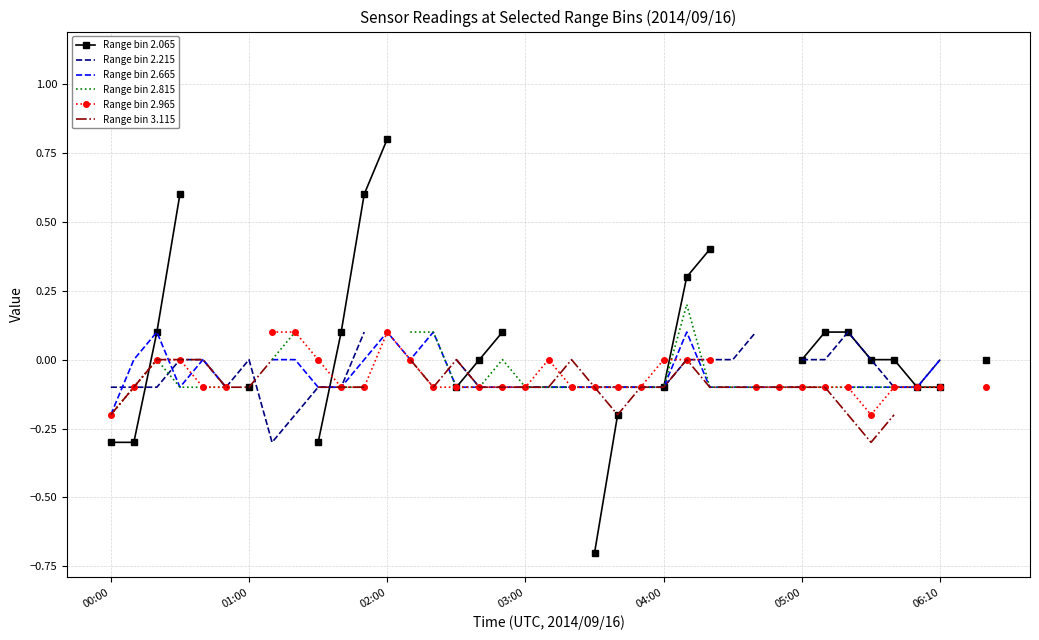

Which category has the highest value in the Range bin 2.965 series?

7